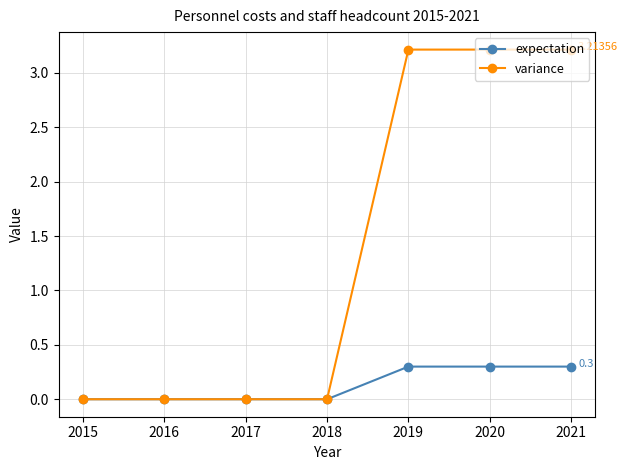

List the series in order of their overall mean, lowest first.

expectation, variance